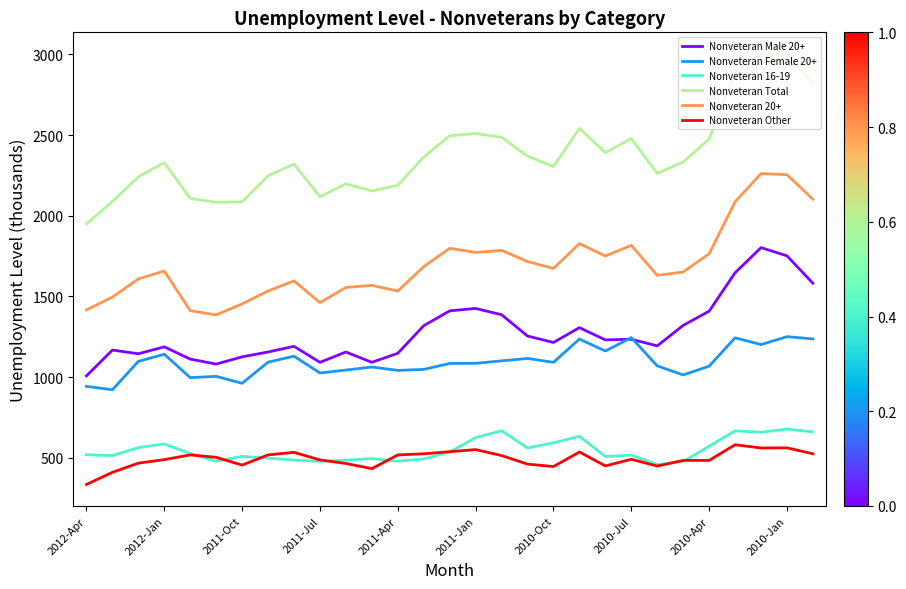

Which series has the largest total across all categories?

Nonveteran Total